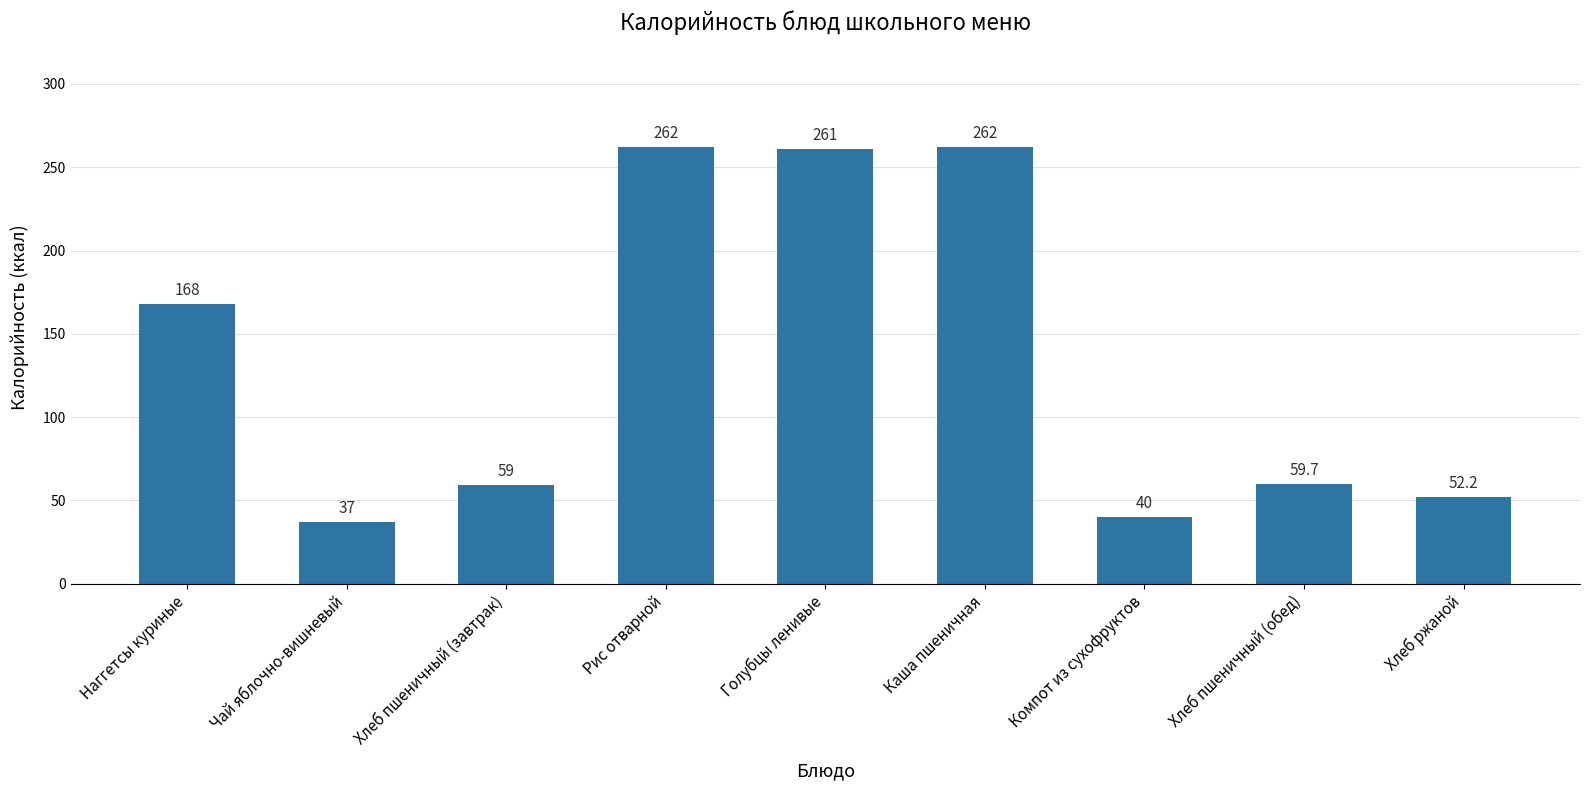

What is the minimum value shown in the chart?

37.0